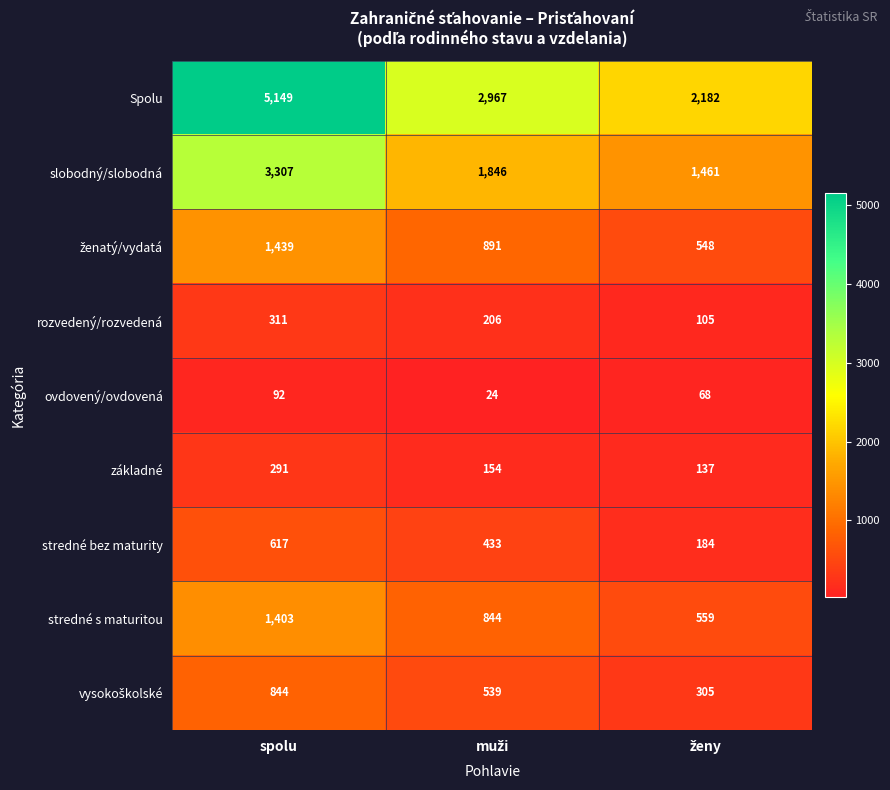

Is it true that stredné bez maturity equals 617 at spolu?

True